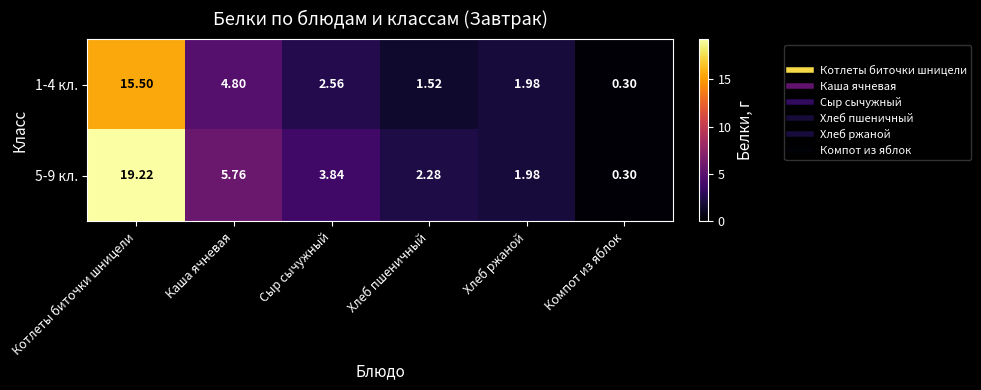

How many series are shown in this chart?

2